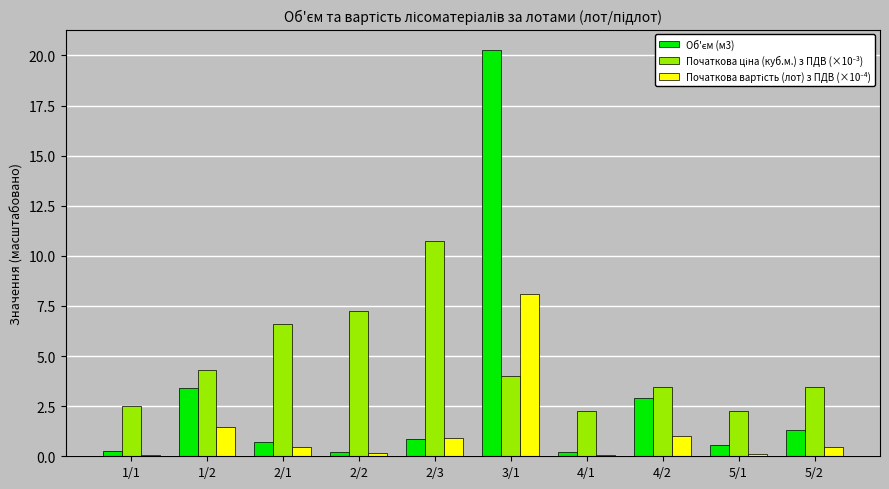

Which category has the highest value across all series?

3/1